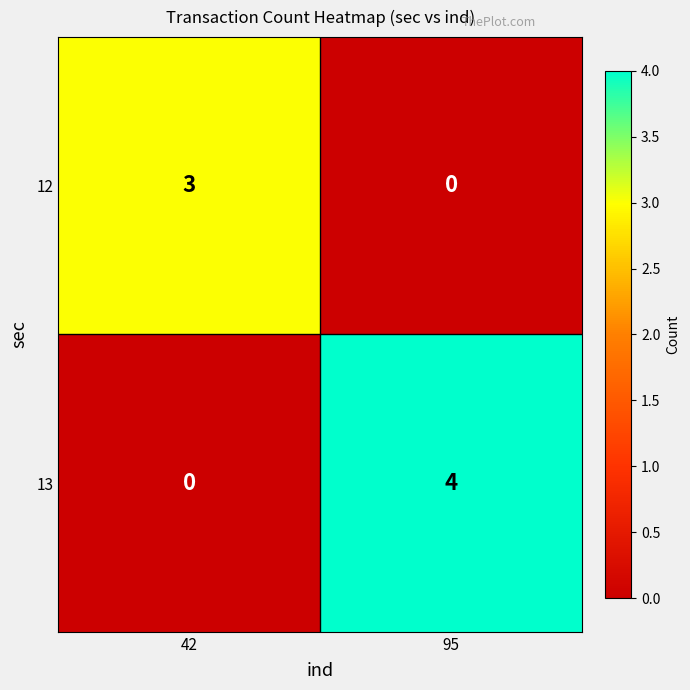

Reading left to right, extract all data points from this chart.

12: 3	0
13: 0	4